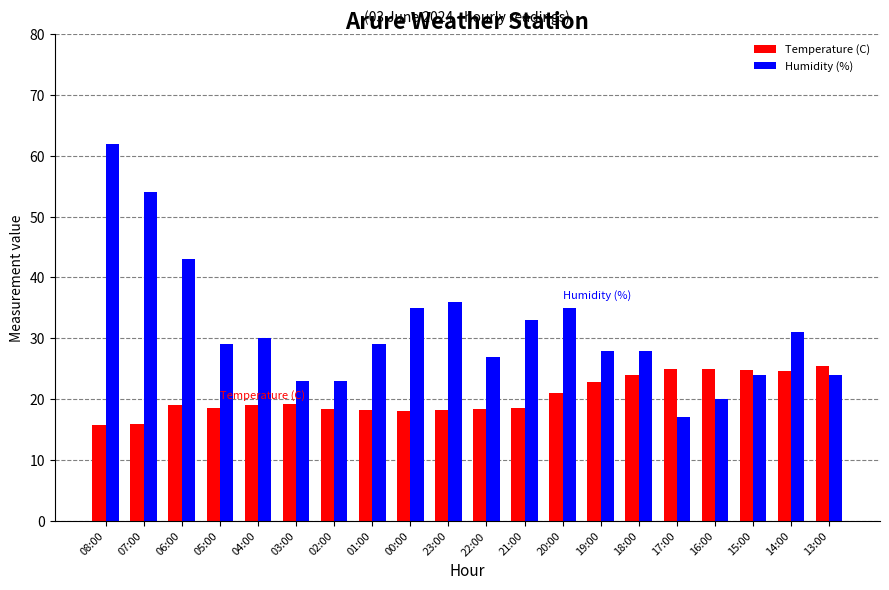

What is the minimum value for Temperature (C)?

15.7